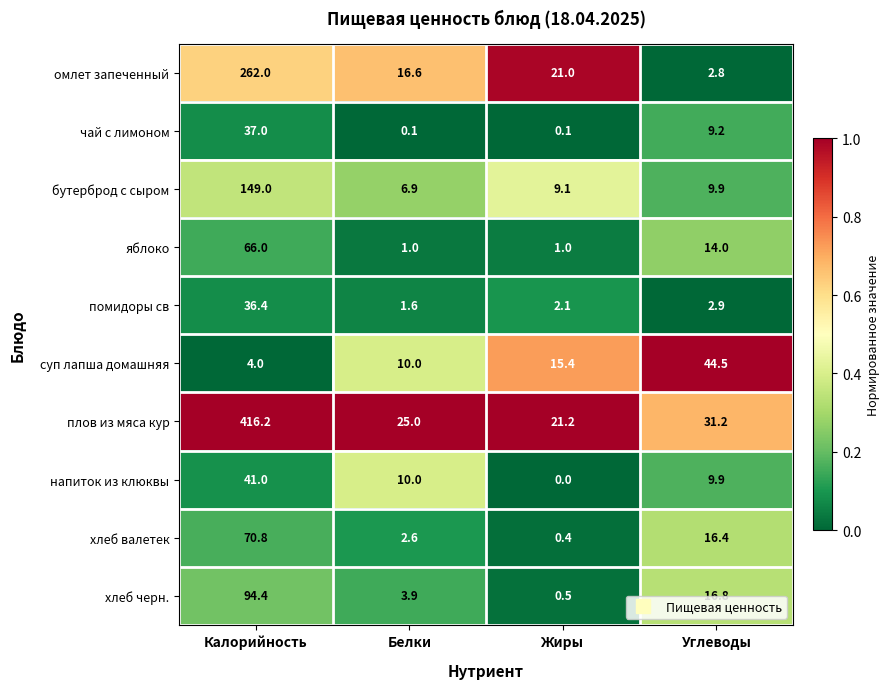

Is it true that яблоко equals 1.0 at Белки?

True